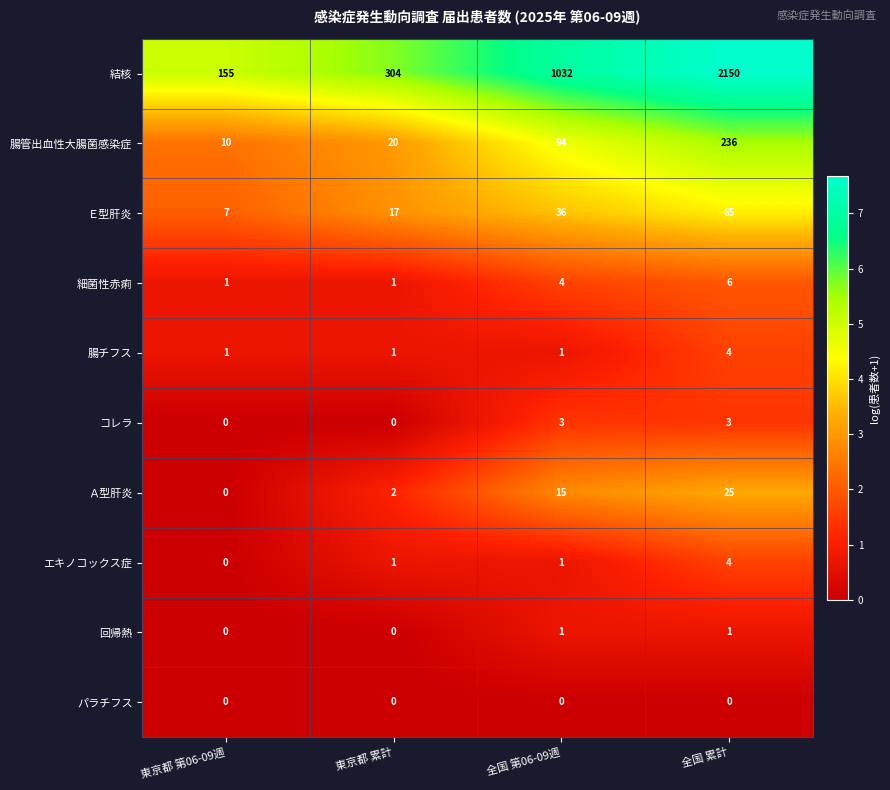

Is it true that 細菌性赤痢 equals 1 at 東京都 第06-09週?

True